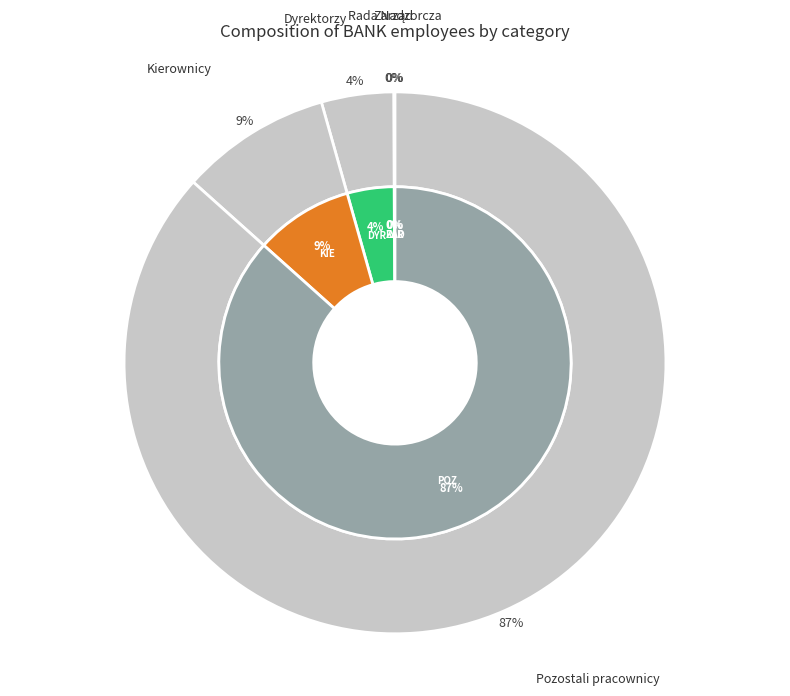

Rank the categories by value from highest to lowest.

Pozostali pracownicy, Kierownicy, Dyrektorzy, Rada Nadzorcza, Zarząd